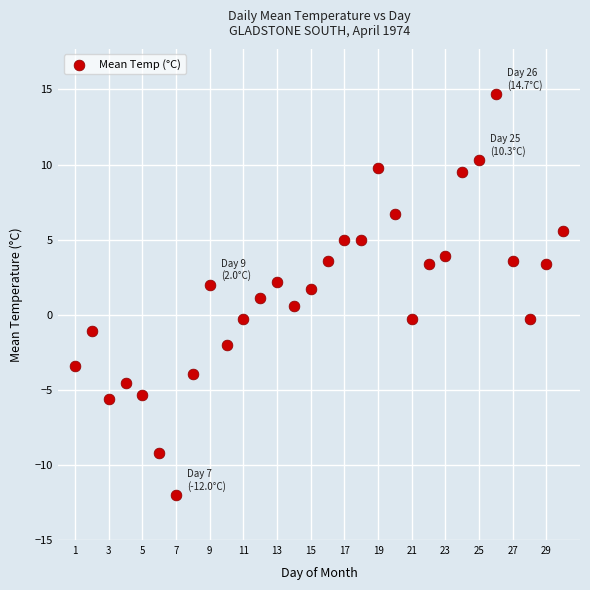

What is the range of Y values (max minus min)?

26.7